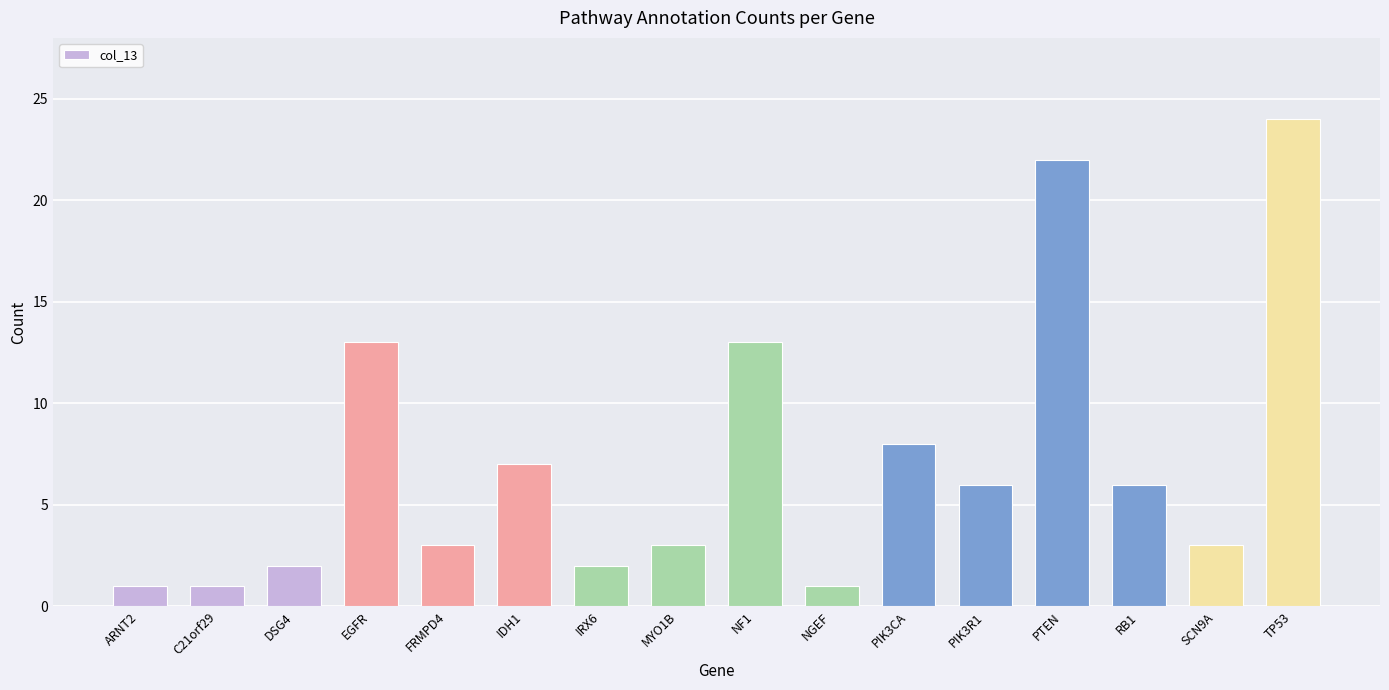

The chart shows a value of 5 at MYO1B. True or false?

False